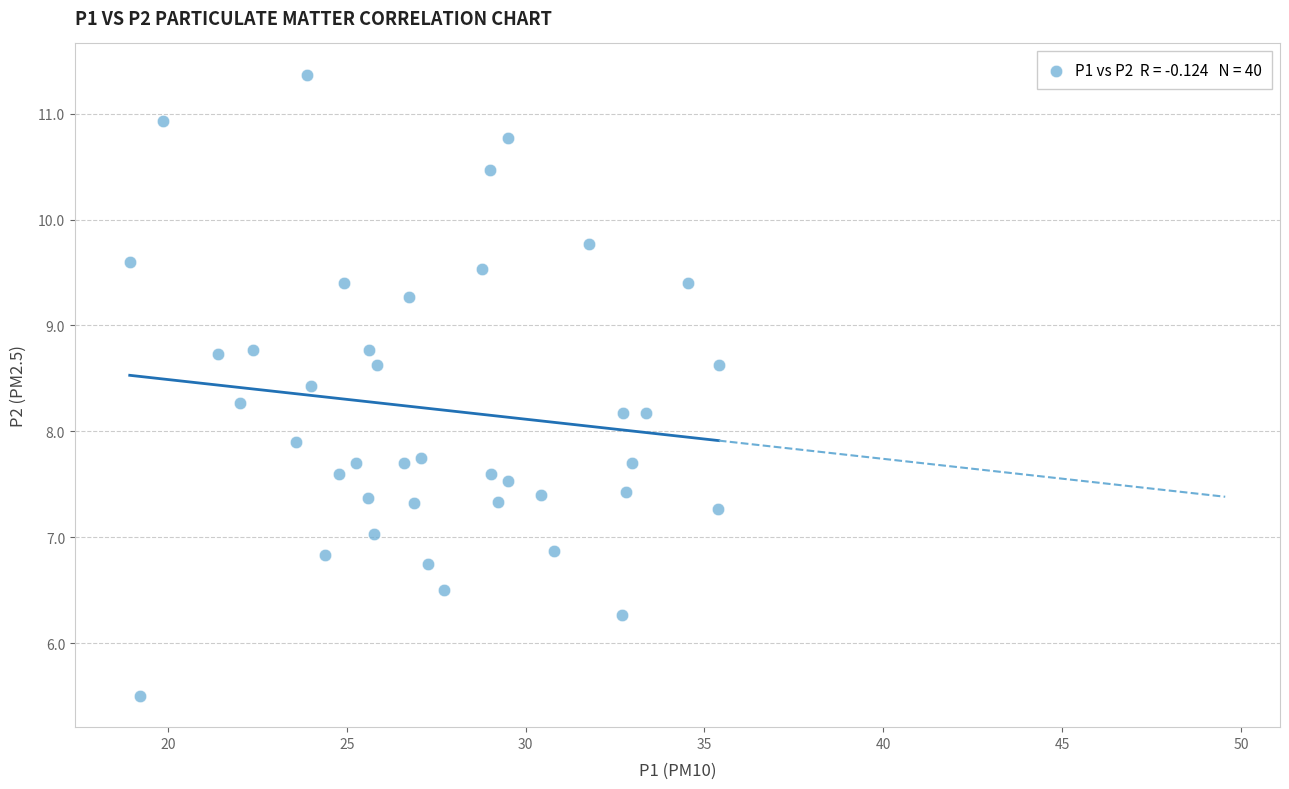

What Y value in the scatter plot is closest to 8?

7.9